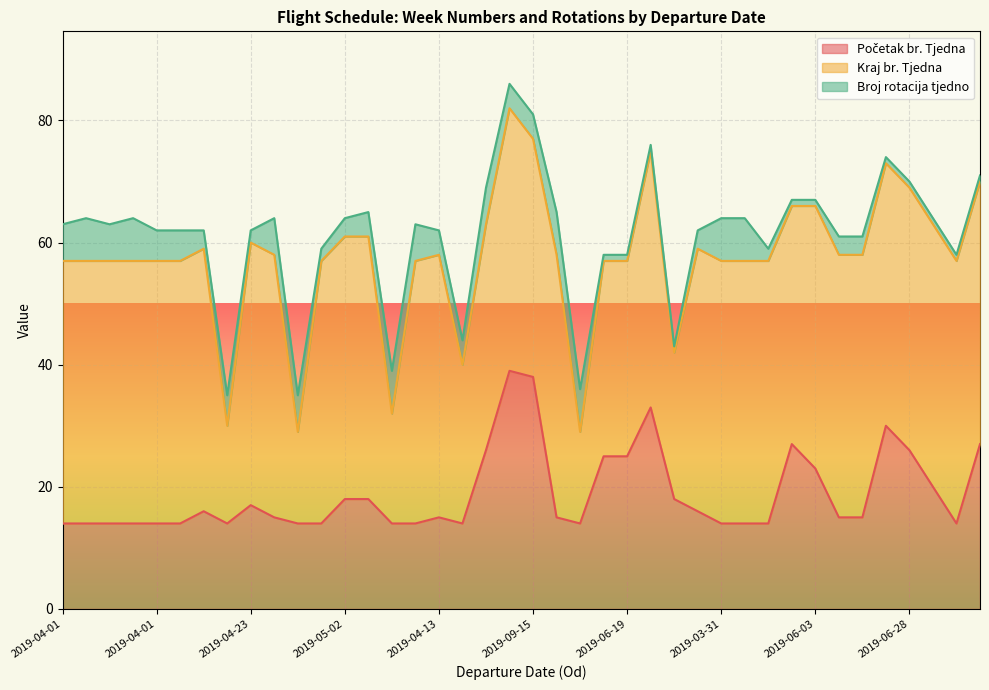

What is the difference between the second highest and minimum values in the Početak br. Tjedna series?

24